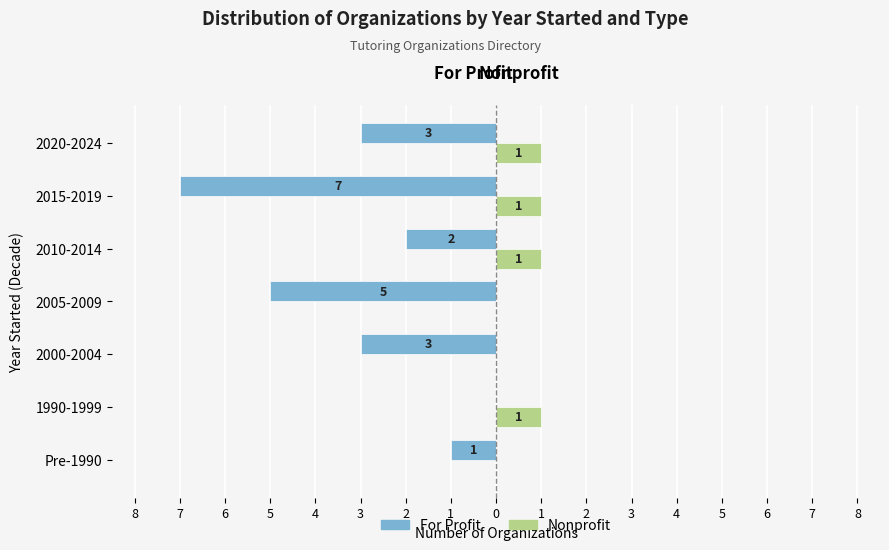

What are all the series names shown in the legend?

For Profit, Nonprofit